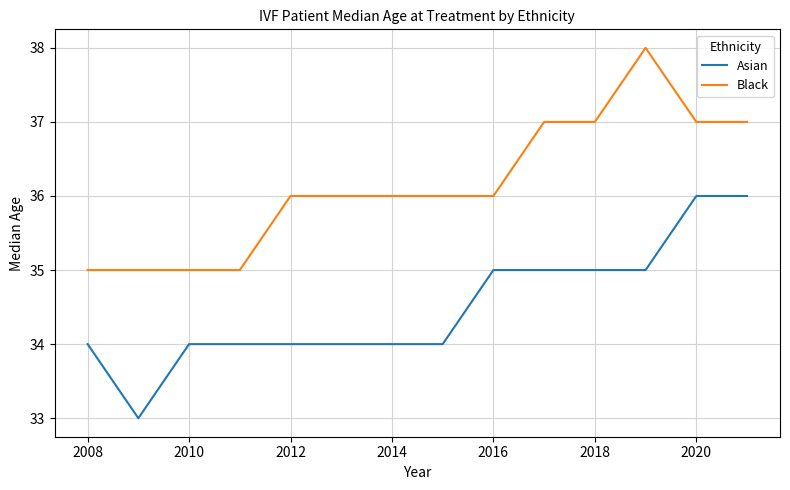

True or false: Black and Asian intersect in this chart.

False